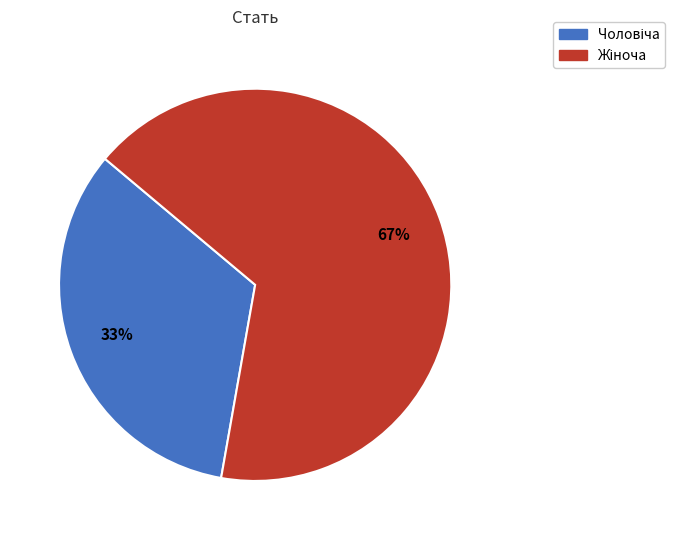

To the nearest percent, what is the average slice percentage?

50%